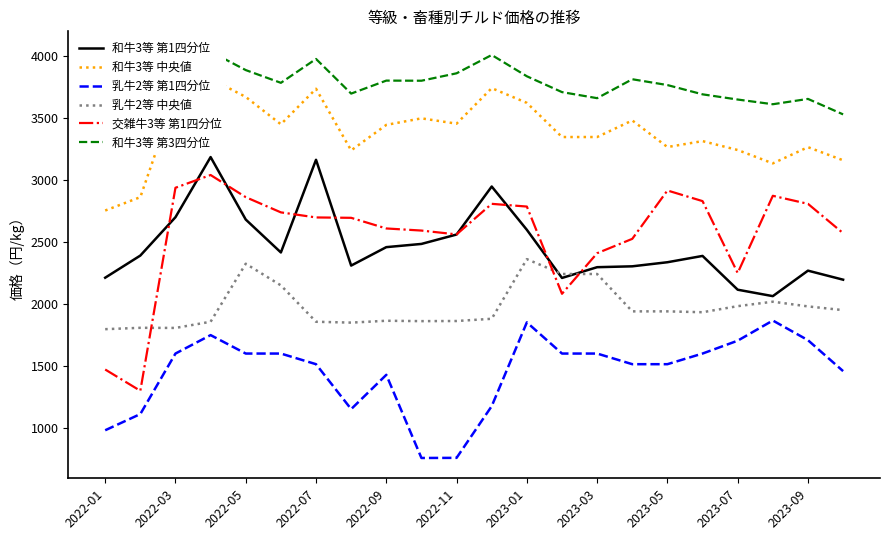

What is the maximum value for 乳牛2等 中央値?

2361